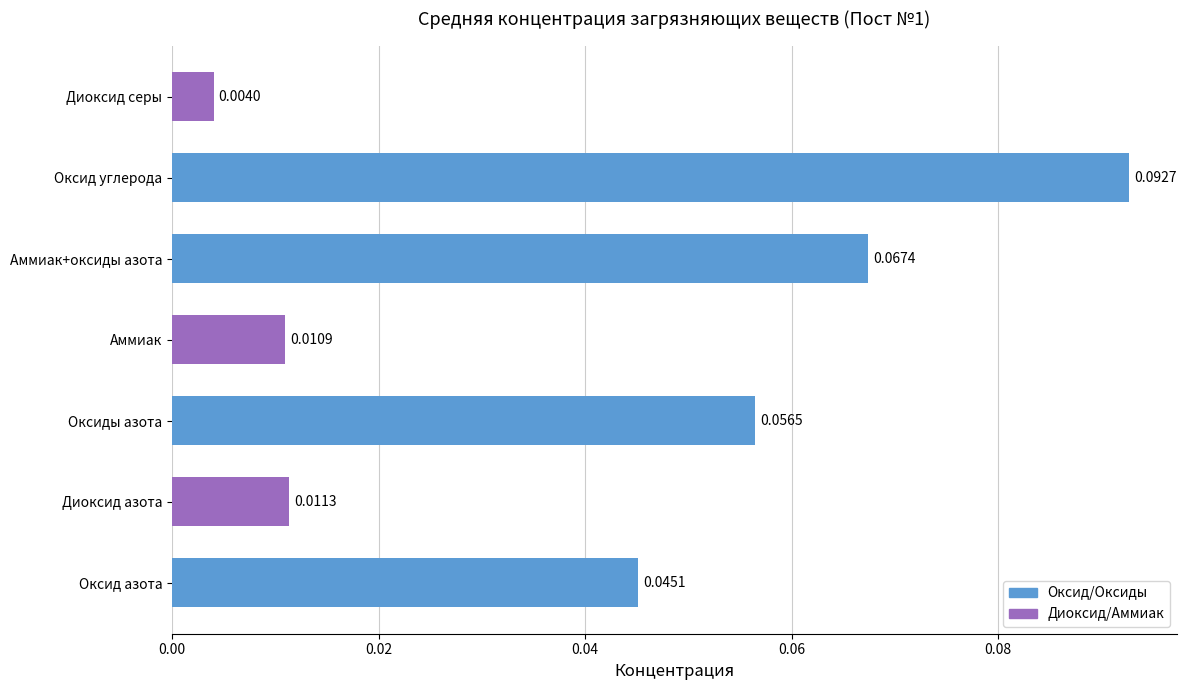

Between Диоксид серы and Аммиак+оксиды азота, which is larger?

Аммиак+оксиды азота